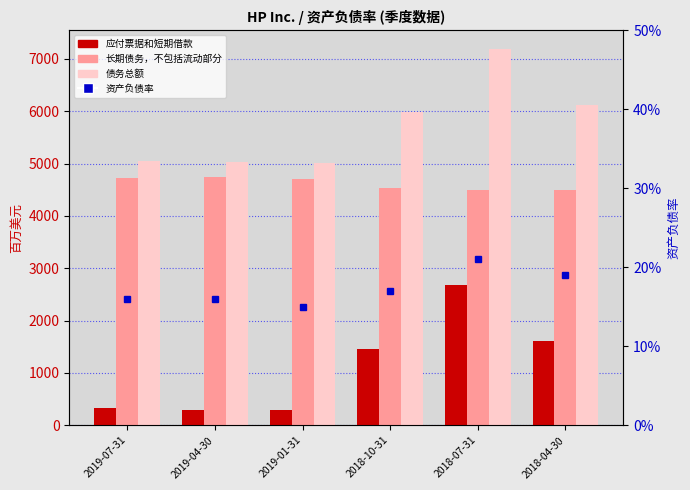

Rank the series by their average value, from lowest to highest.

资产负债率, 应付票据和短期借款, 长期债务，不包括流动部分, 债务总额